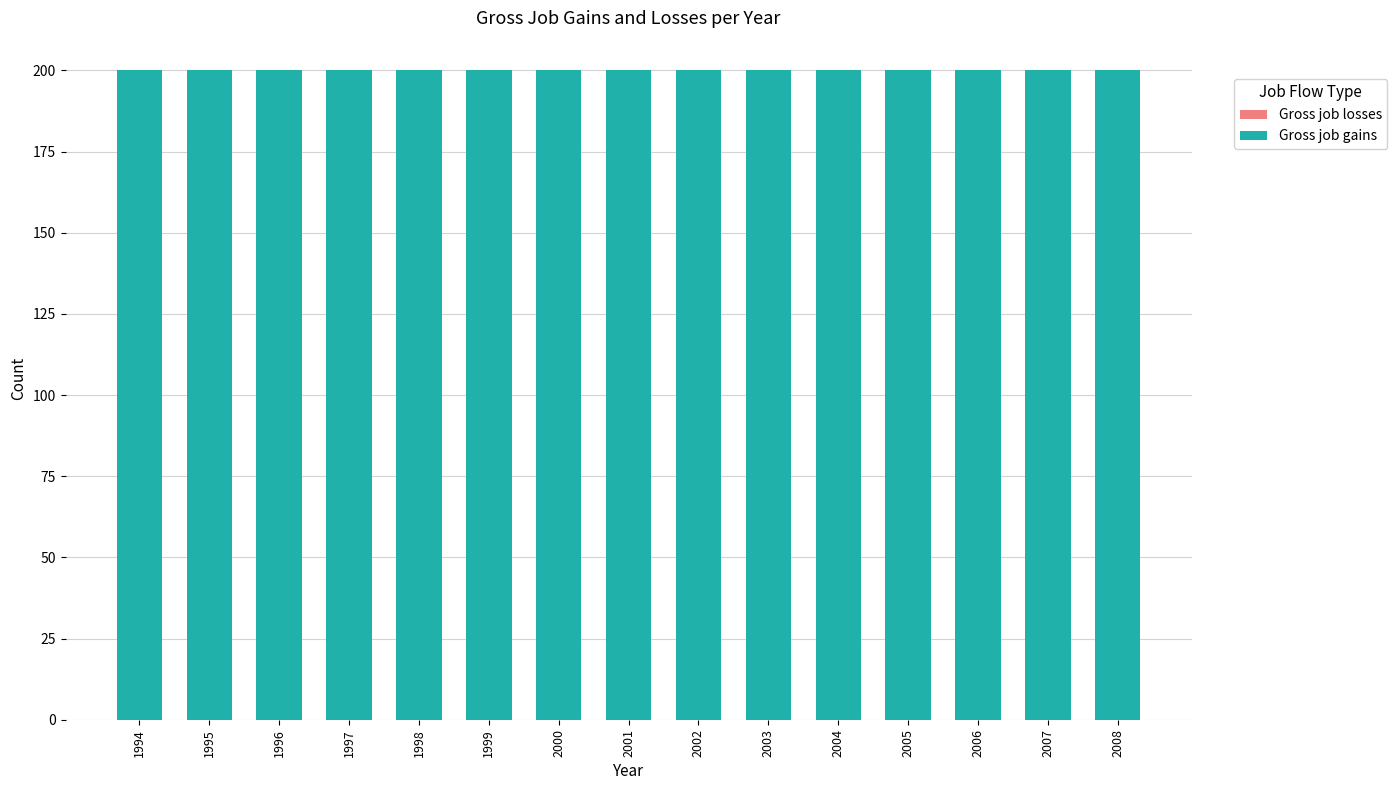

What is the value of the Gross job gains bar at the 9th from the left?

200